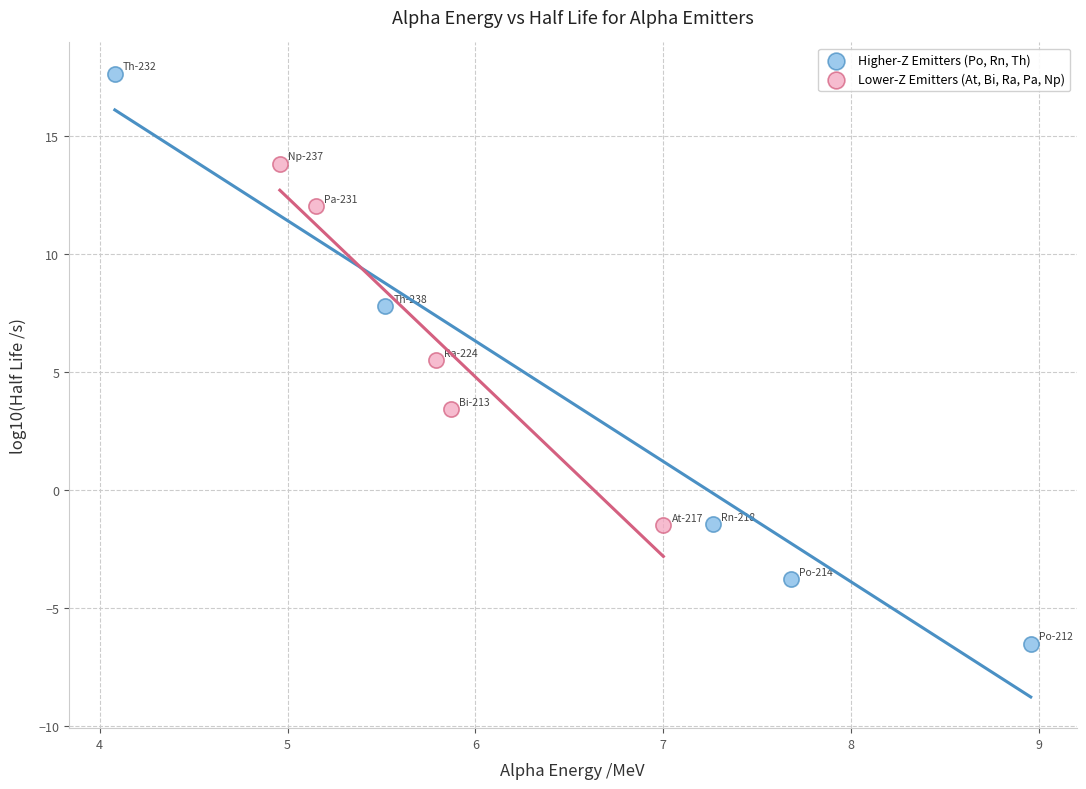

Which series contains the highest Y value?

Higher-Z Emitters (Po, Rn, Th)